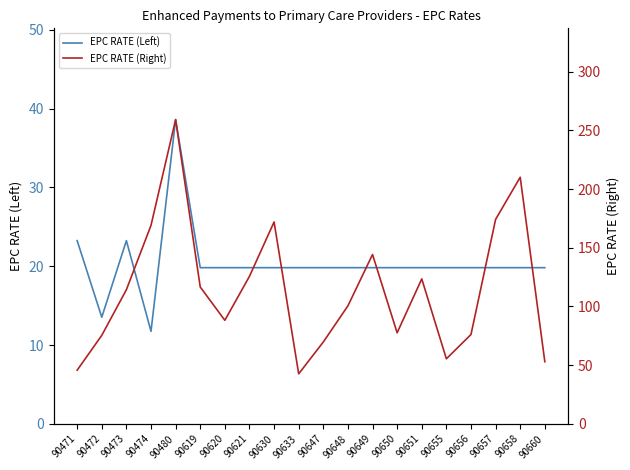

Where is EPC RATE (Right) nearest to the value 150?

90649